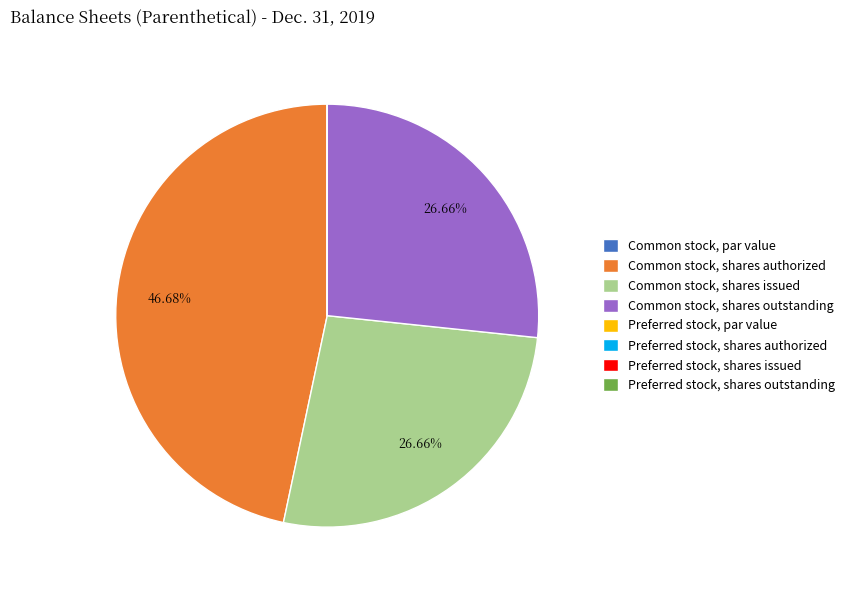

Which slice is the largest?

Common stock, shares authorized